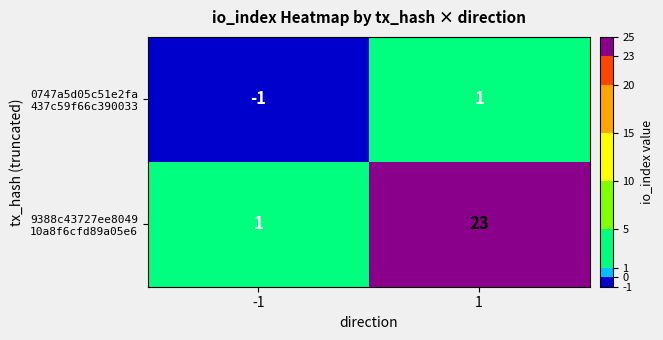

Which series has the largest total across all categories?

9388c43727ee8049 10a8f6cfd89a05e6